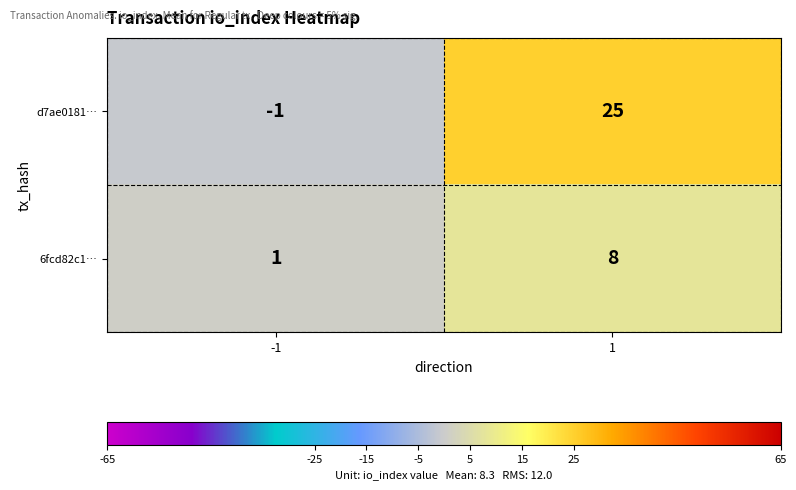

Rank the series by their average value, from highest to lowest.

d7ae0181…, 6fcd82c1…